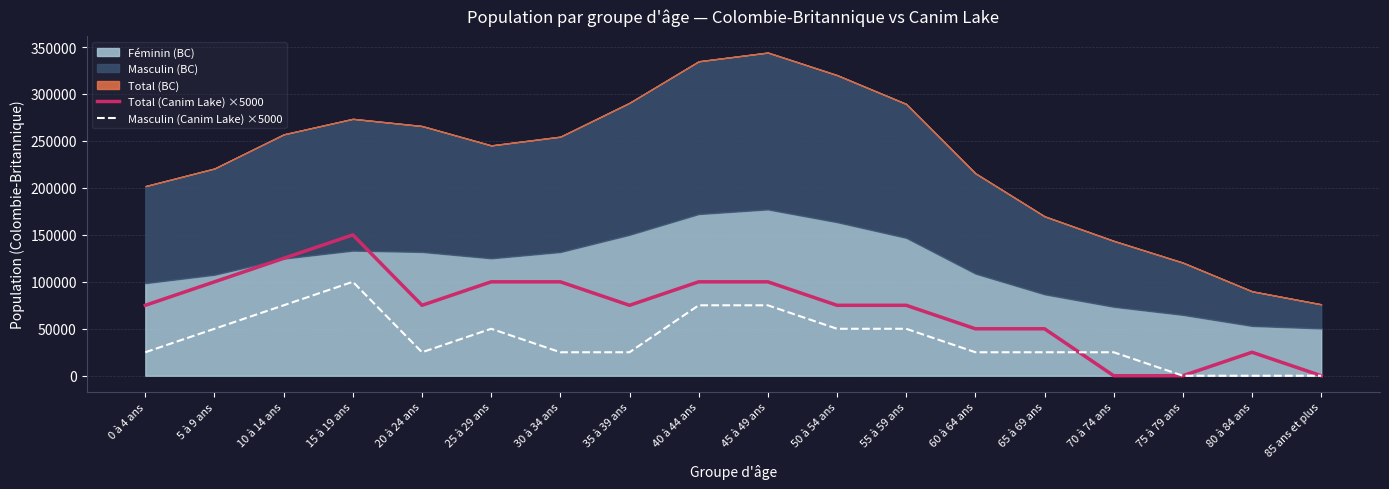

Where does the Total (Canim Lake) ×5000 series first go above 75000?

5 à 9 ans